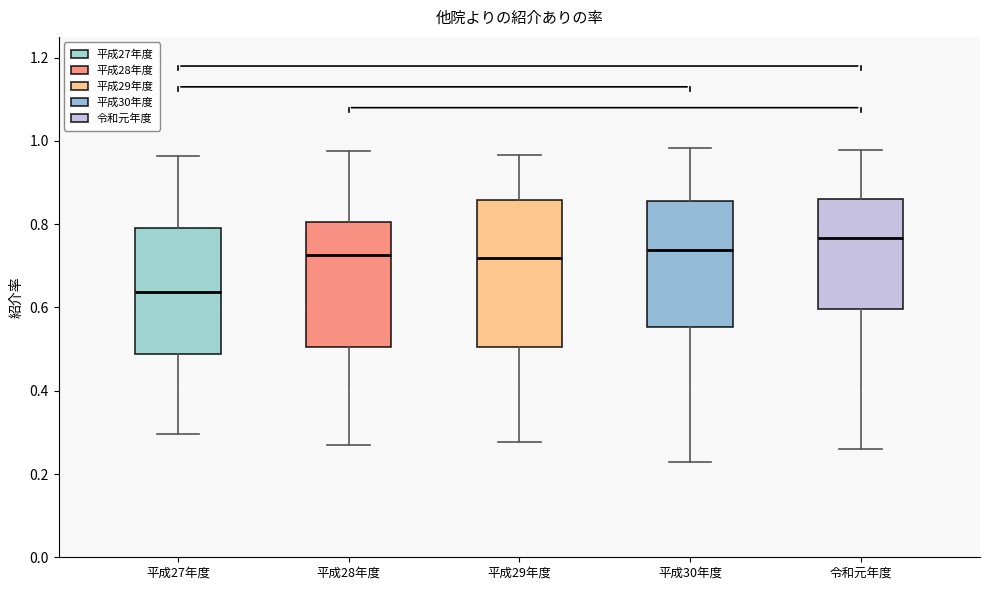

Reading left to right, read every box against the y-axis: the position of its median line, the range the box covers, and the ends of its whiskers. The values are not printed on the chart, so give them approximately, as read against the axis.

平成27年度: median 0.64, box 0.48 to 0.80, whiskers 0.30 to 0.96
平成28年度: median 0.72, box 0.50 to 0.80, whiskers 0.26 to 0.98
平成29年度: median 0.72, box 0.50 to 0.86, whiskers 0.28 to 0.96
平成30年度: median 0.74, box 0.56 to 0.86, whiskers 0.22 to 0.98
令和元年度: median 0.76, box 0.60 to 0.86, whiskers 0.26 to 0.98